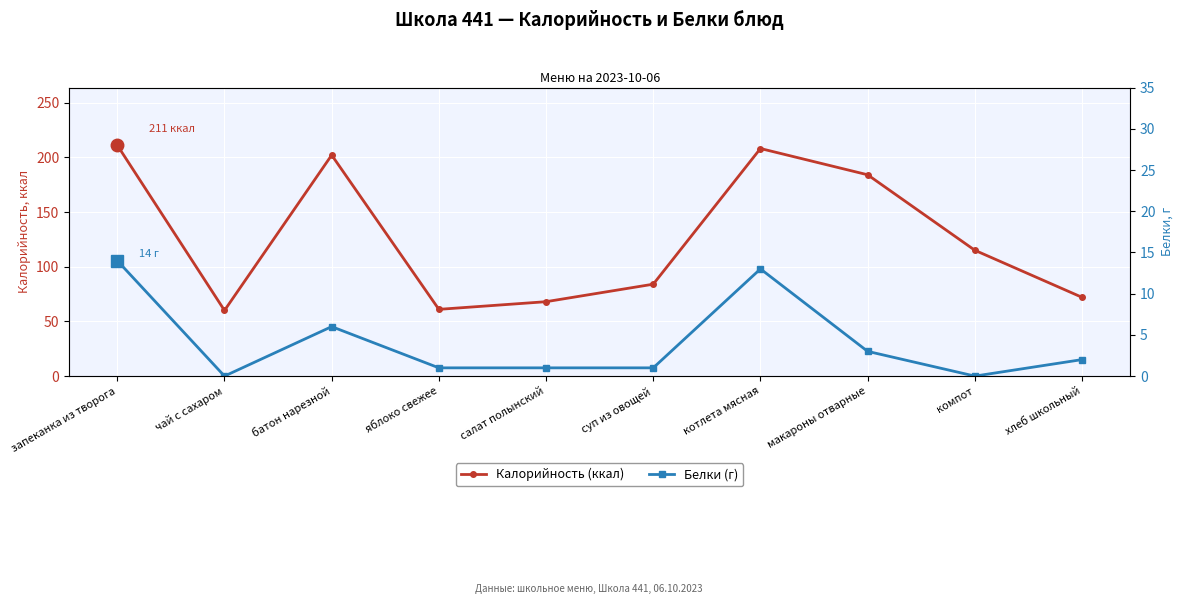

Which series has the largest total across all categories?

Калорийность (ккал)